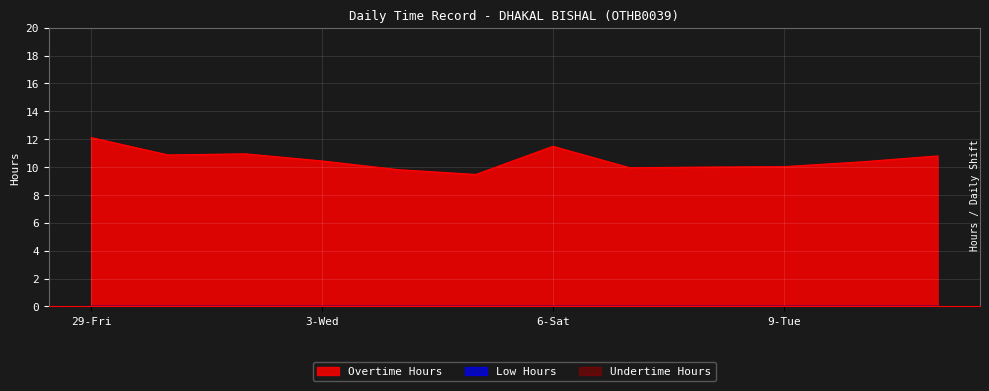

What is the total value across all series at 10-Wed?

10.4